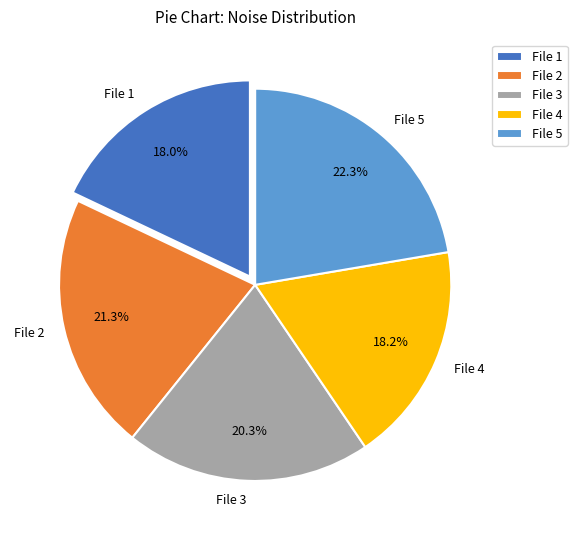

What is the largest slice in the pie chart?

File 5